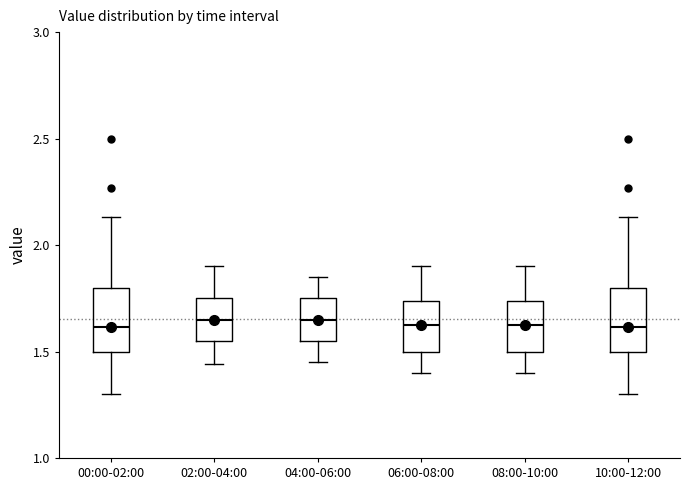

Reading left to right, read every box against the y-axis: the position of its median line, the range the box covers, and the ends of its whiskers. The values are not printed on the chart, so give them approximately, as read against the axis.

00:00-02:00: median 1.60, box 1.50 to 1.80, whiskers 1.30 to 2.15
02:00-04:00: median 1.65, box 1.55 to 1.75, whiskers 1.45 to 1.90
04:00-06:00: median 1.65, box 1.55 to 1.75, whiskers 1.45 to 1.85
06:00-08:00: median 1.65, box 1.50 to 1.75, whiskers 1.40 to 1.90
08:00-10:00: median 1.65, box 1.50 to 1.75, whiskers 1.40 to 1.90
10:00-12:00: median 1.60, box 1.50 to 1.80, whiskers 1.30 to 2.15